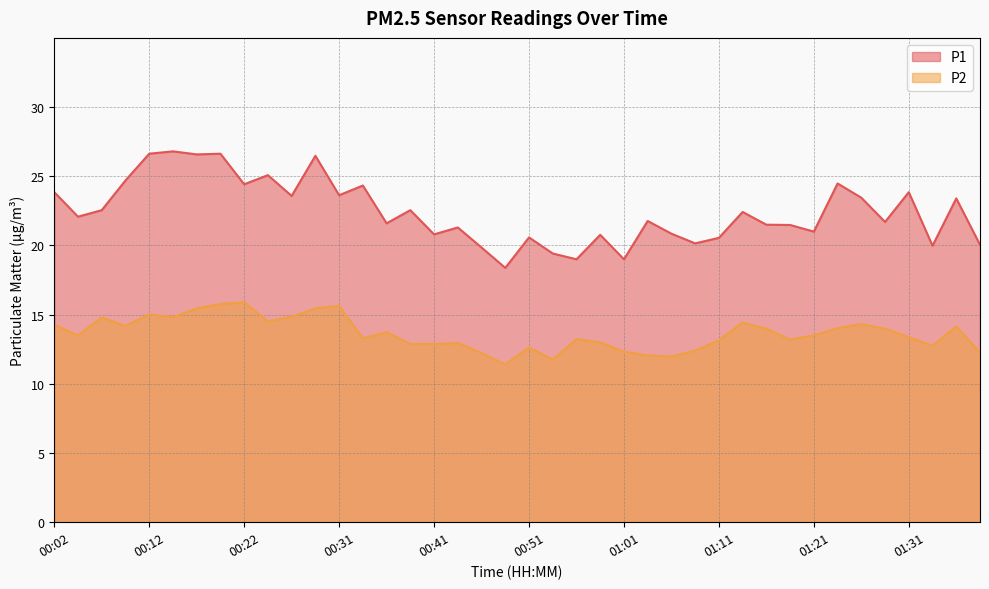

True or false: P2 and P1 intersect in this chart.

False